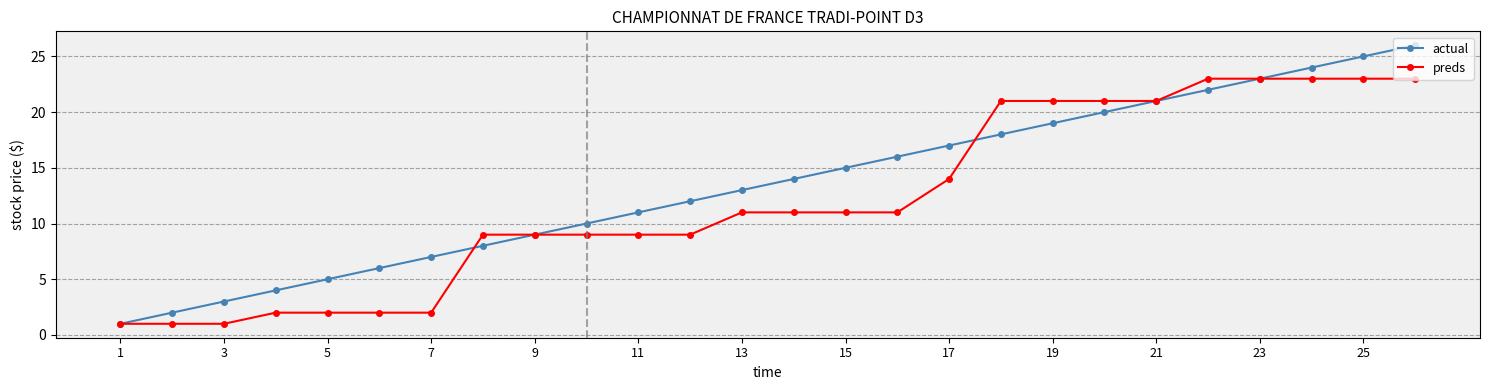

What is the maximum value shown in the chart?

26